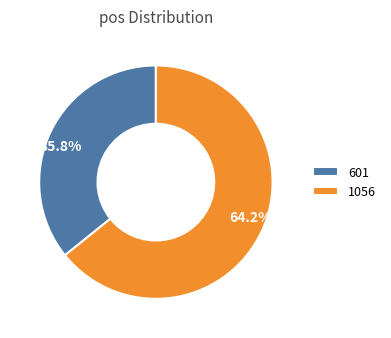

Between 1056 and 601, which is larger?

1056